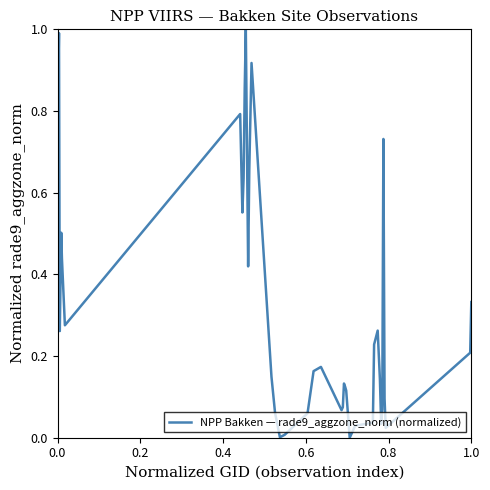

What is the maximum value shown in the chart?

1.0